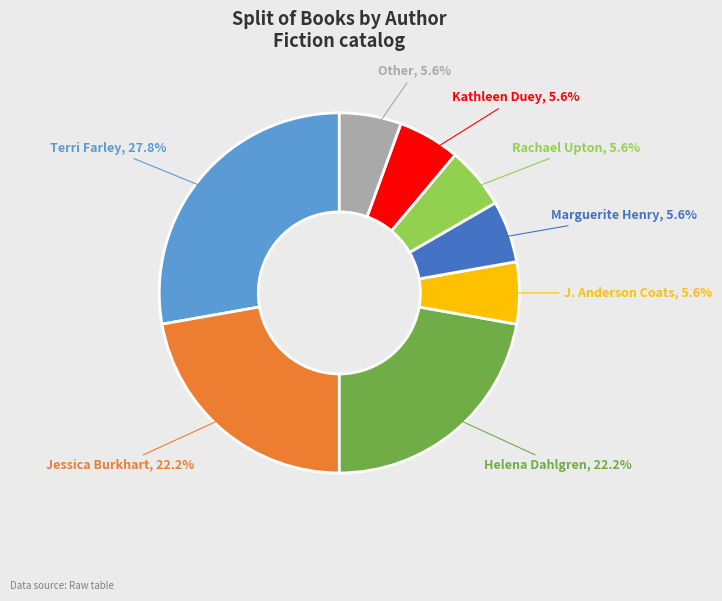

To the nearest percent, what is the difference between the largest and smallest slice percentages?

22%